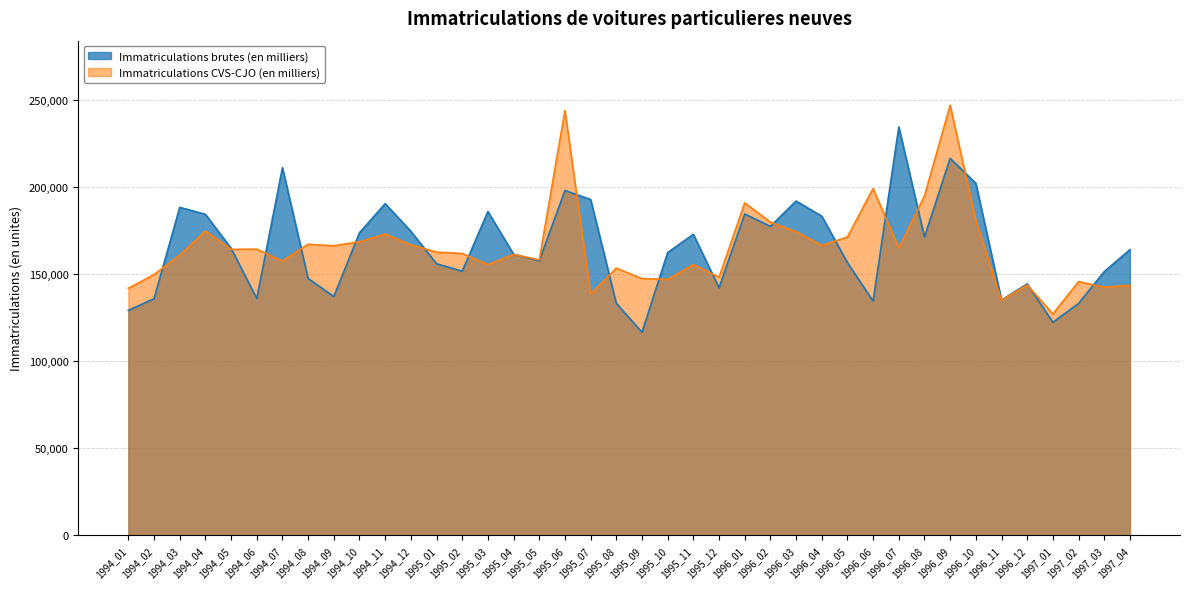

Does the chart display data point markers on the line(s)?

No